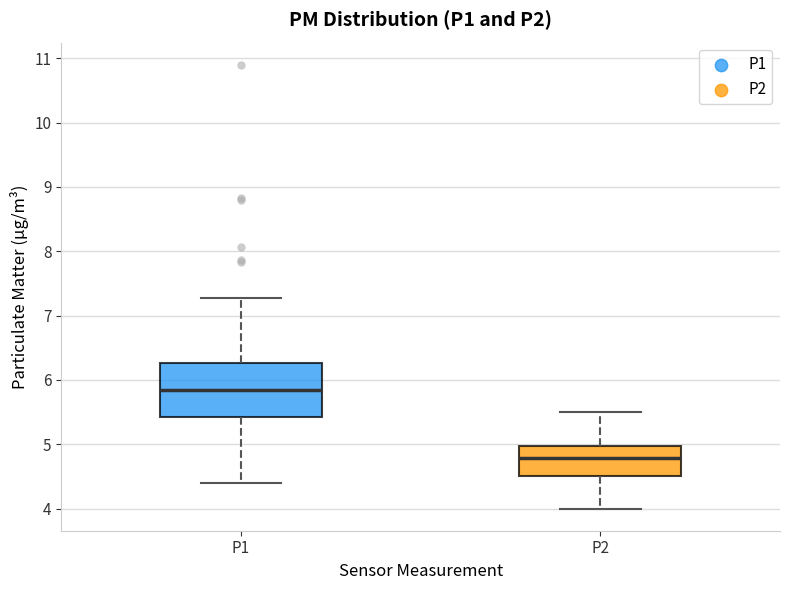

Reading left to right, transcribe this box plot: for each box, give where its median line is, the range the box spans, and where its two whiskers end, as read against the y-axis. The values are not printed on the chart, so give them approximately, as read against the axis.

P1: median 5.8, box 5.4 to 6.3, whiskers 4.4 to 7.3
P2: median 4.8, box 4.5 to 5.0, whiskers 4.0 to 5.5